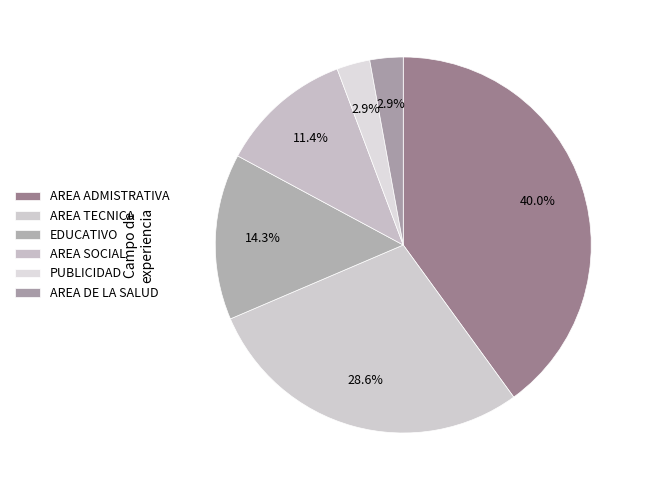

What is the change in value from AREA TECNICA to EDUCATIVO?

-5